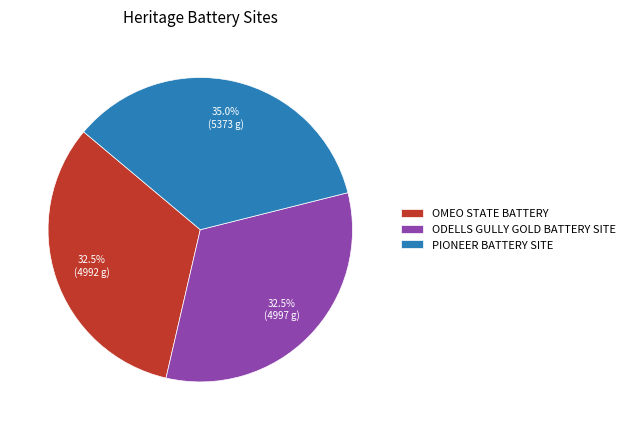

How many segments does this pie chart have?

3